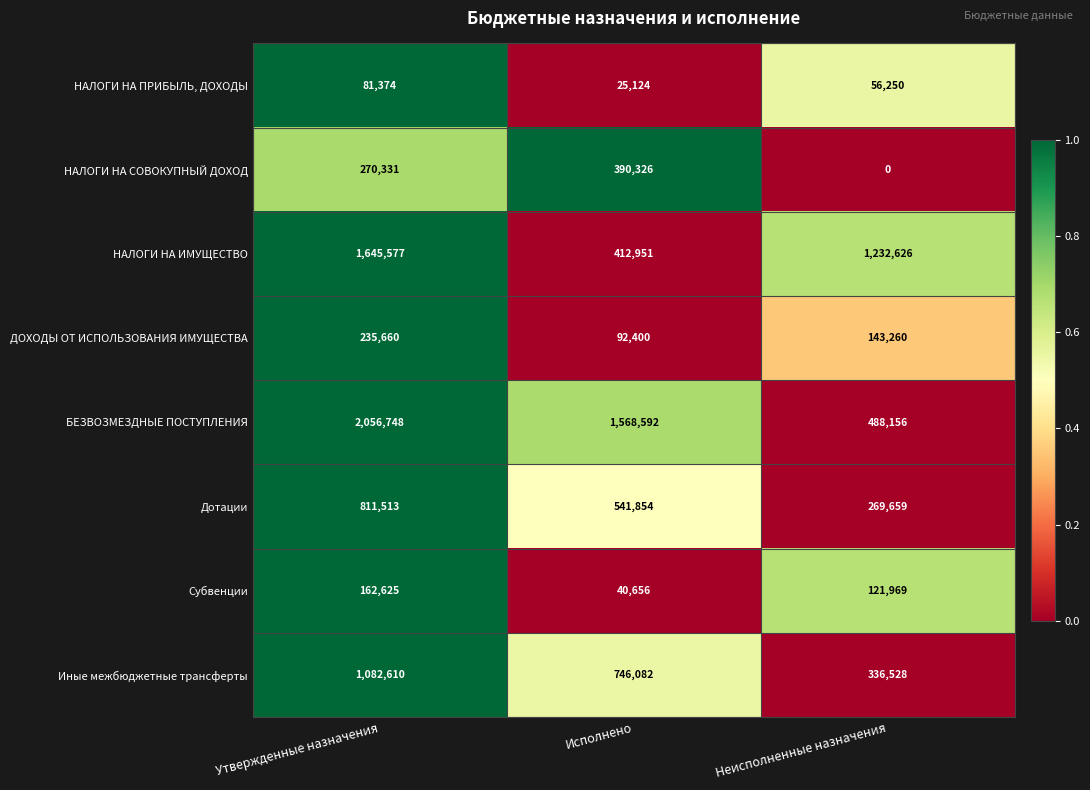

What is the average value of the Дотации series?

541009